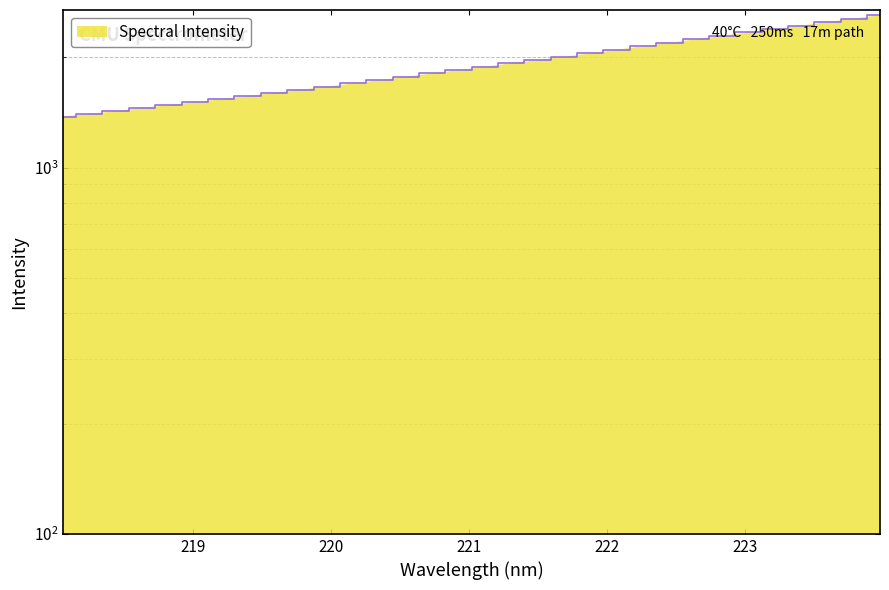

Between 221.8812 and 223.9802, which is larger?

223.9802